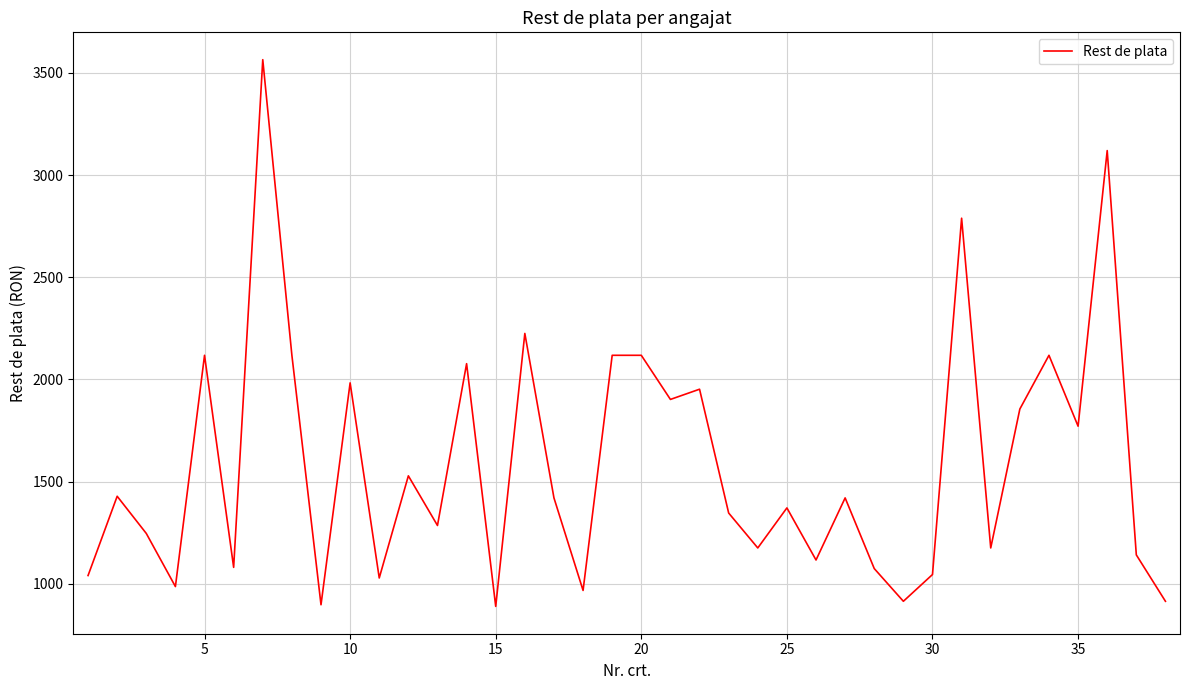

What is the smallest value displayed?

889